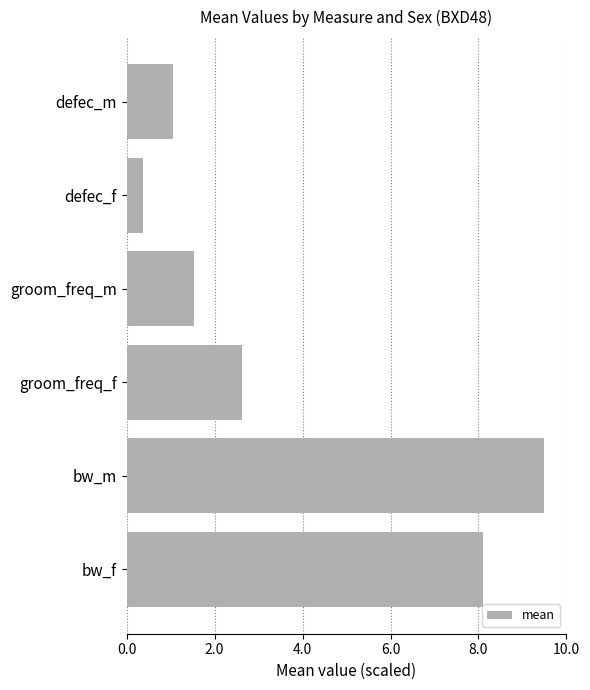

What is the difference between the maximum and minimum values?

9.1